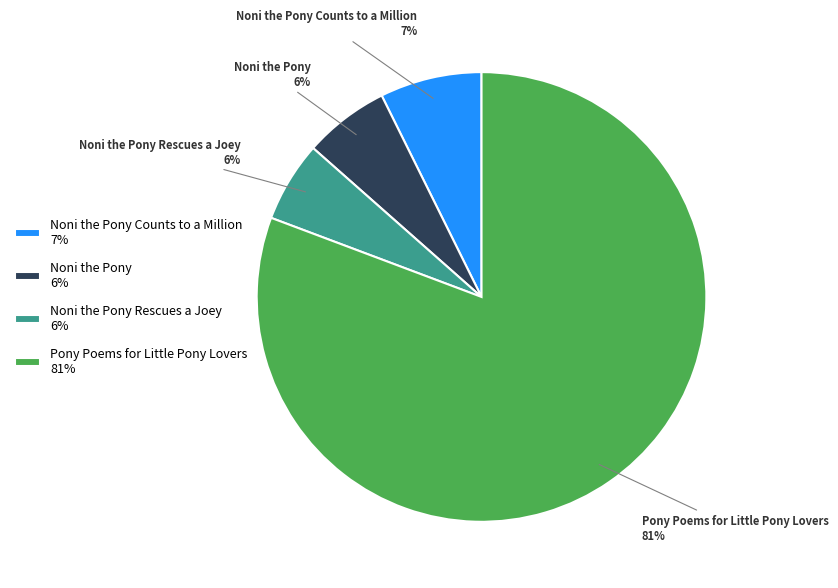

To the nearest percent, what is the average slice percentage?

25%